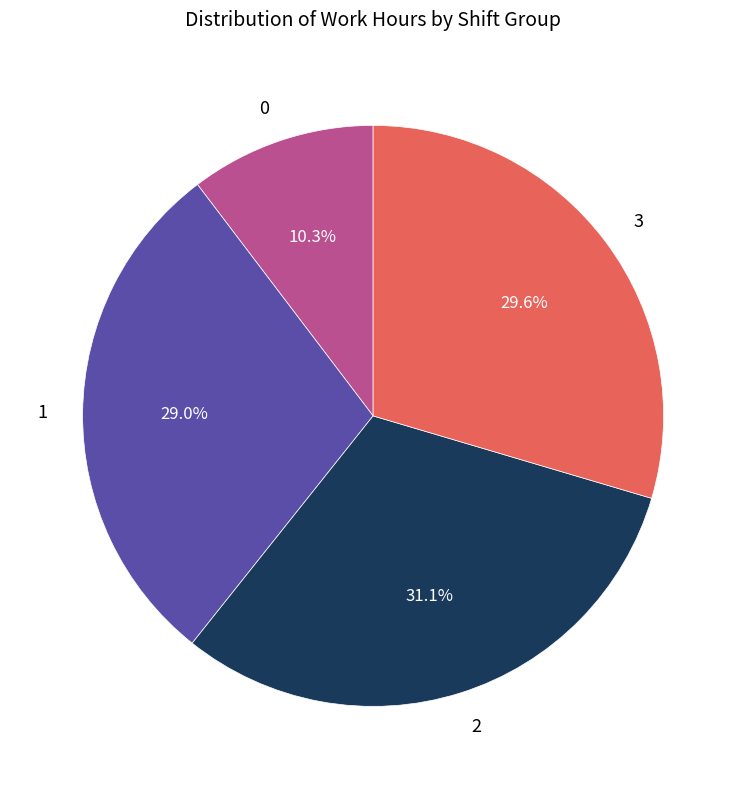

To the nearest percent, what is the difference between the largest and smallest slice percentages?

21%